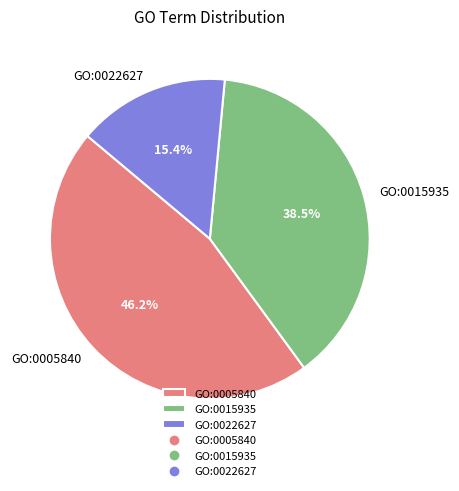

To the nearest percent, what percentage of the pie is GO:0005840?

46%